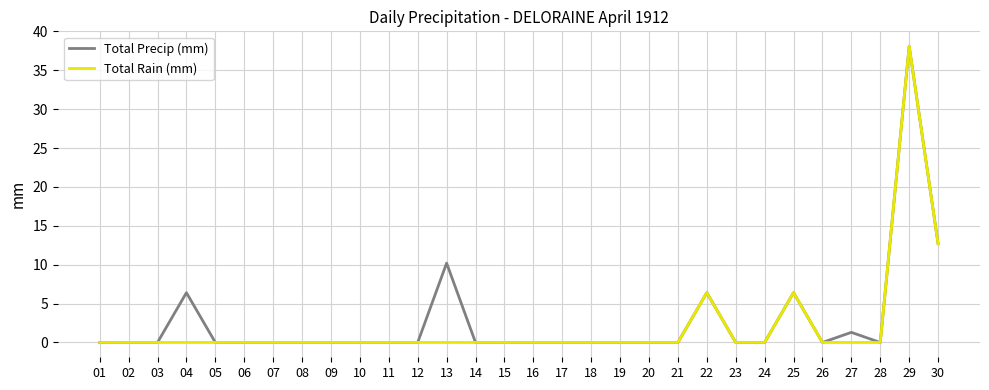

What is the maximum value shown in the chart?

38.1